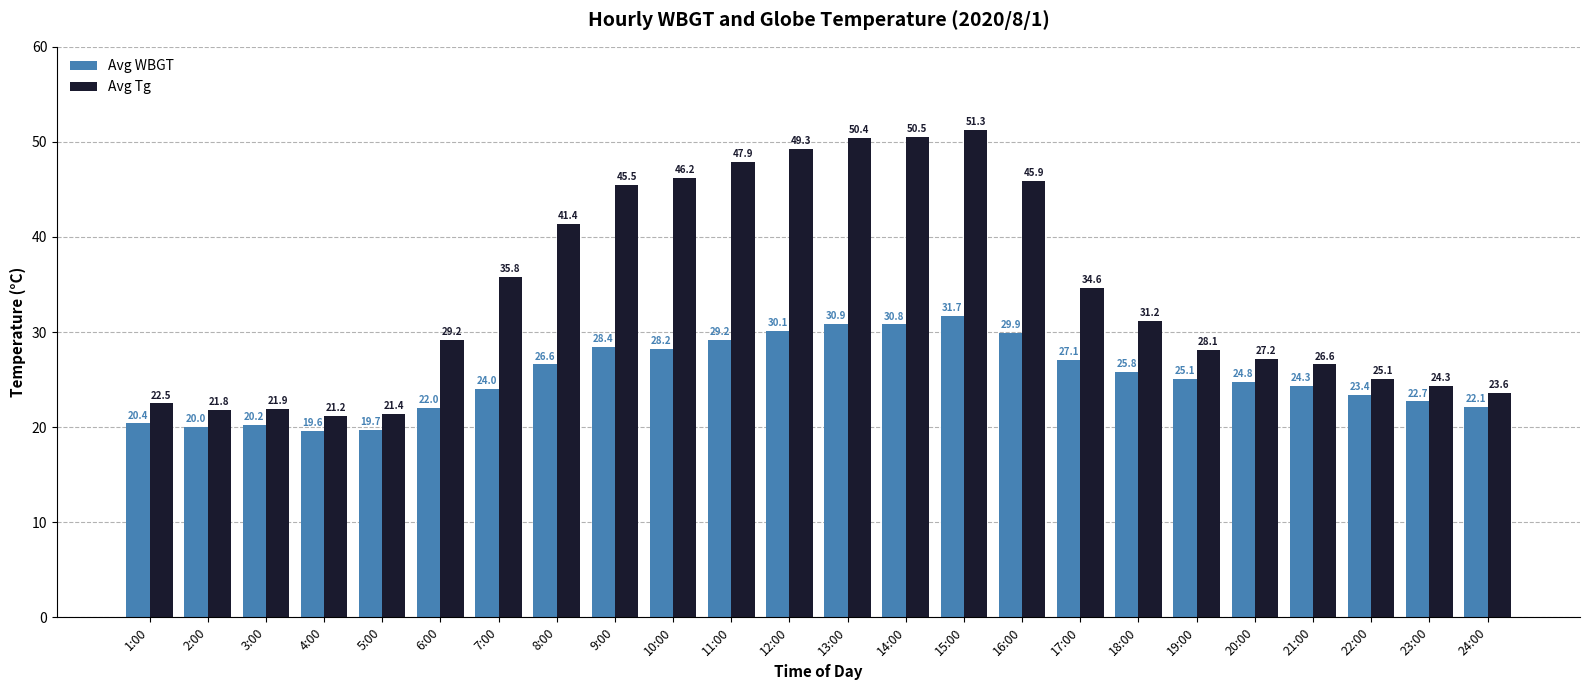

Read the Avg Tg value at 5:00.

21.4